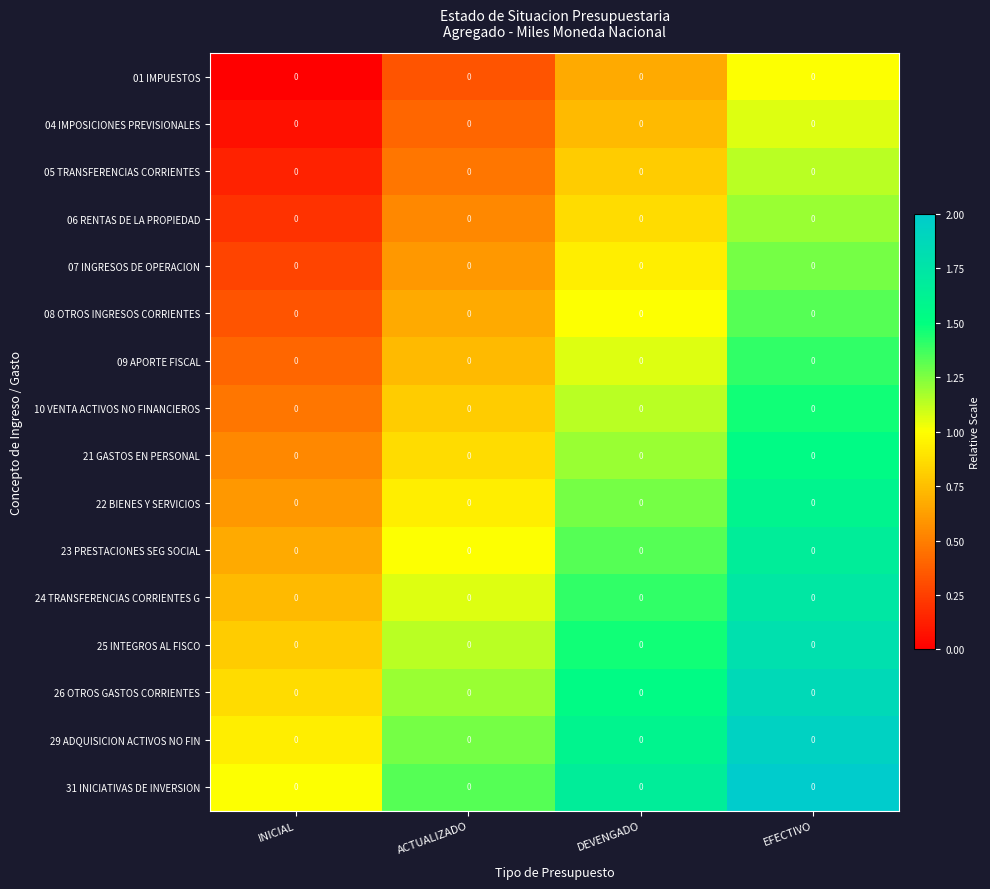

Is it true that 05 TRANSFERENCIAS CORRIENTES equals 1.1 at EFECTIVO?

True